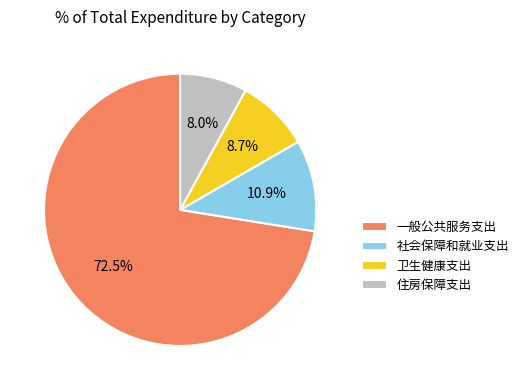

Is the sum of 一般公共服务支出 and 卫生健康支出 greater than half?

Yes